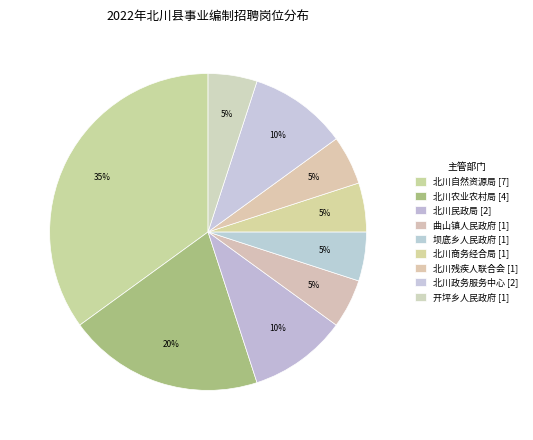

Is there a majority slice in this chart?

No